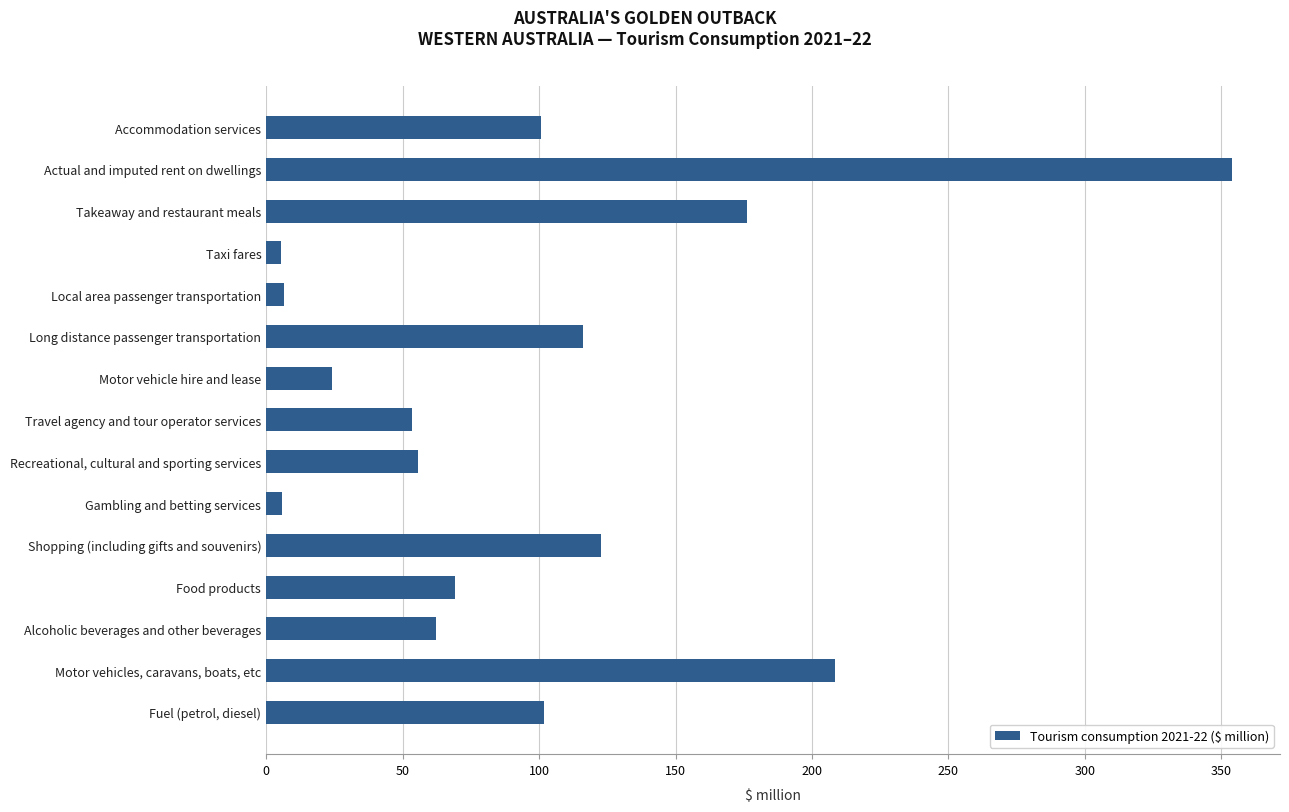

Rank the categories by value from lowest to highest.

Taxi fares, Gambling and betting services, Local area passenger transportation, Motor vehicle hire and lease, Travel agency and tour operator services, Recreational, cultural and sporting services, Alcoholic beverages and other beverages, Food products, Accommodation services, Fuel (petrol, diesel), Long distance passenger transportation, Shopping (including gifts and souvenirs), Takeaway and restaurant meals, Motor vehicles, caravans, boats, etc, Actual and imputed rent on dwellings